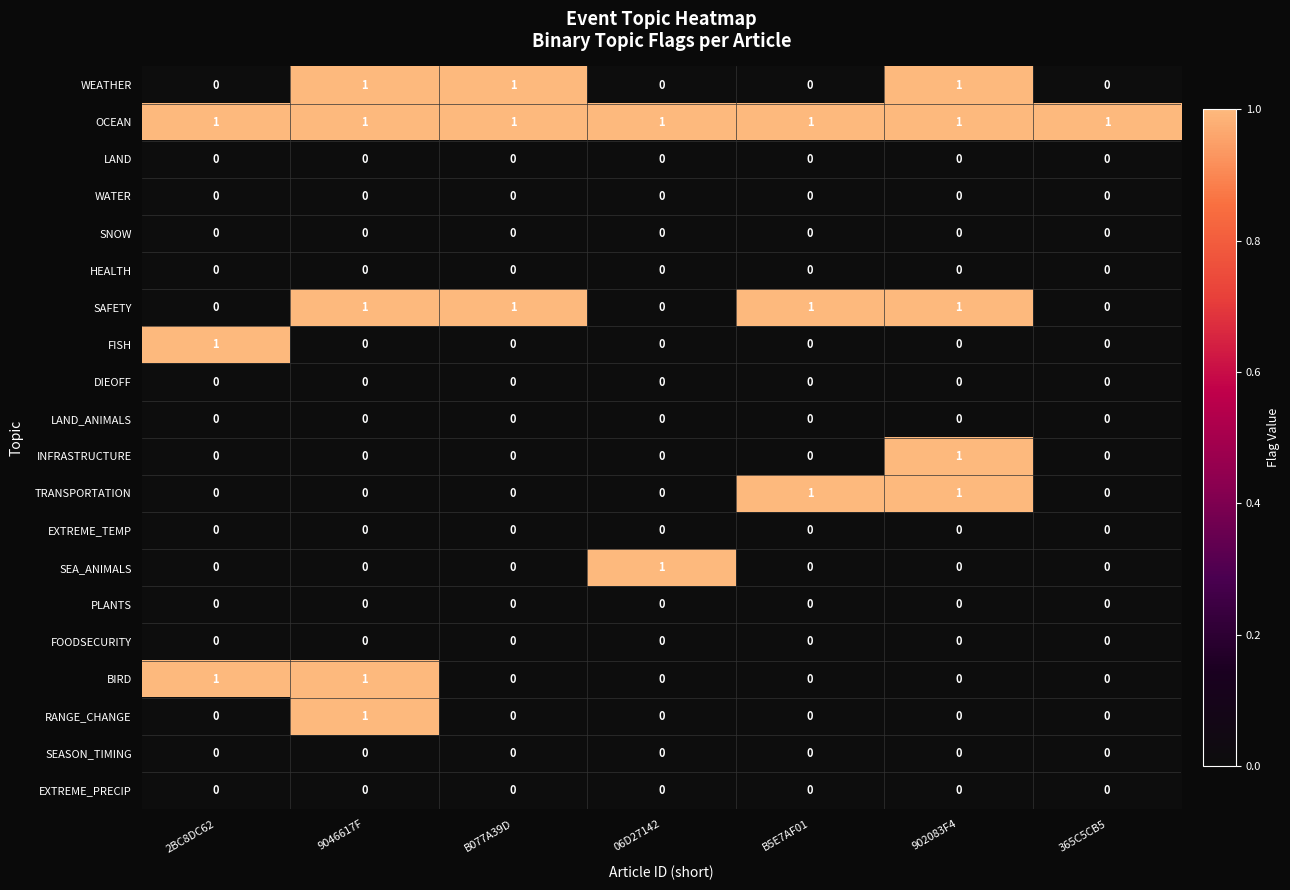

How many TRANSPORTATION values are between 0 and 1?

7